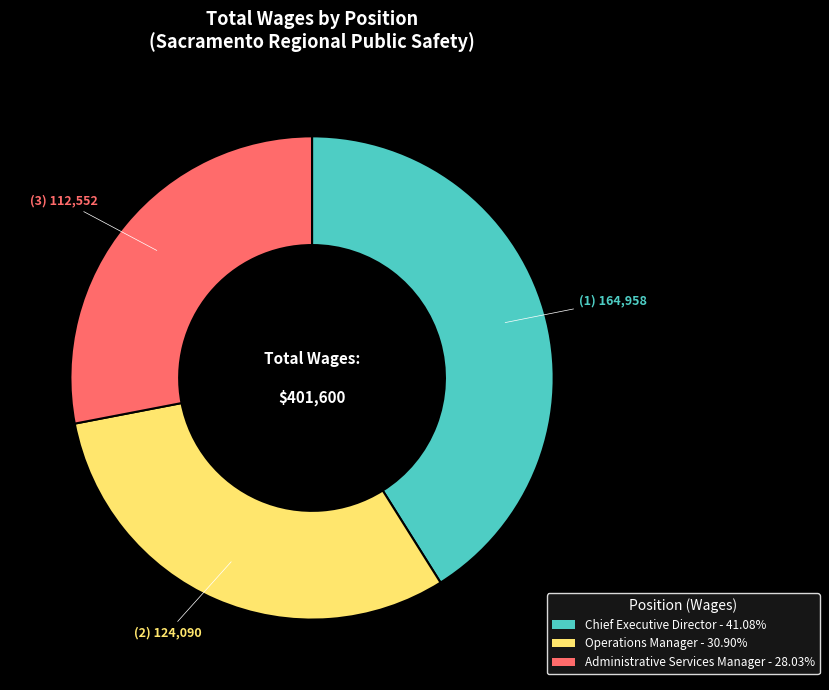

Approximately how many times larger is the value at Chief Executive Director - 41.08% compared to Administrative Services Manager - 28.03%?

1.5